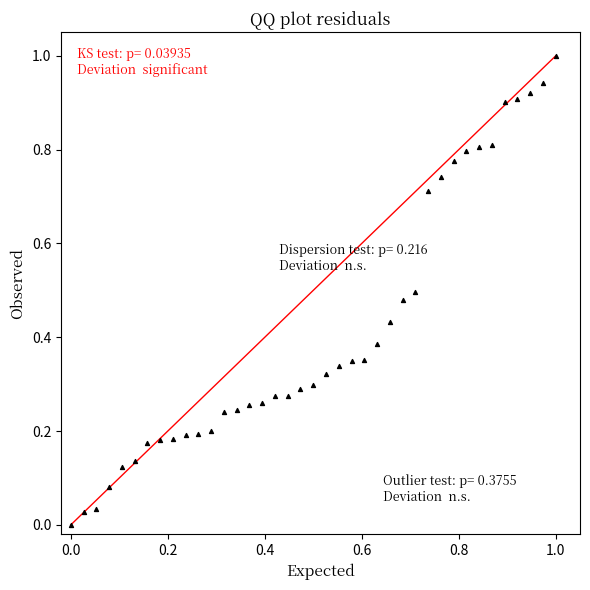

What is the range of X values (max minus min)?

1.0